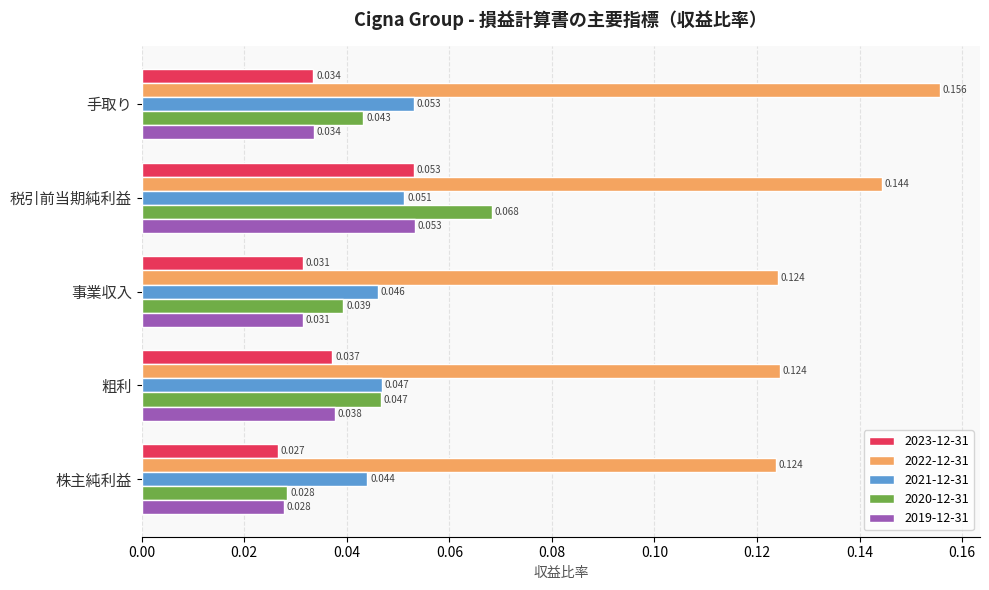

Between 株主純利益 and 粗利, which series saw the biggest shift?

2020-12-31